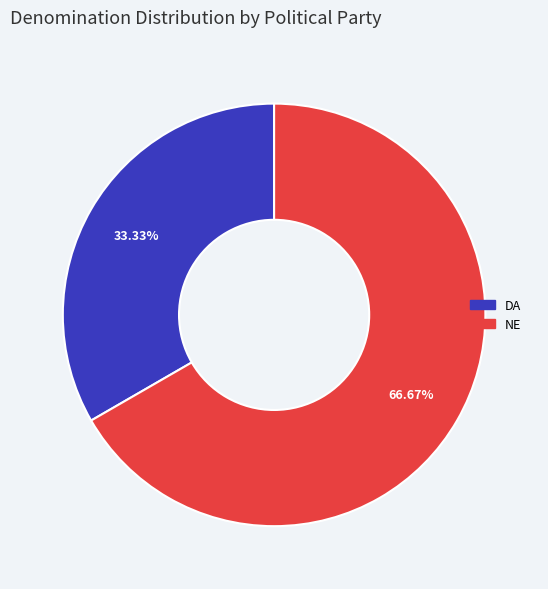

True or false: NE accounts for 77% of the total.

False